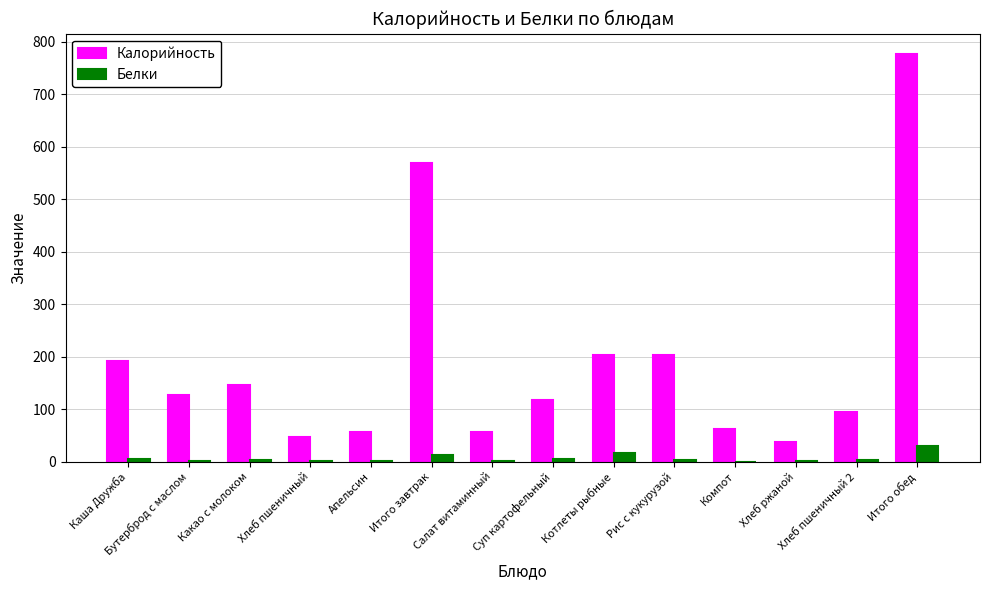

Where does the Калорийность series first go above 127?

Каша Дружба